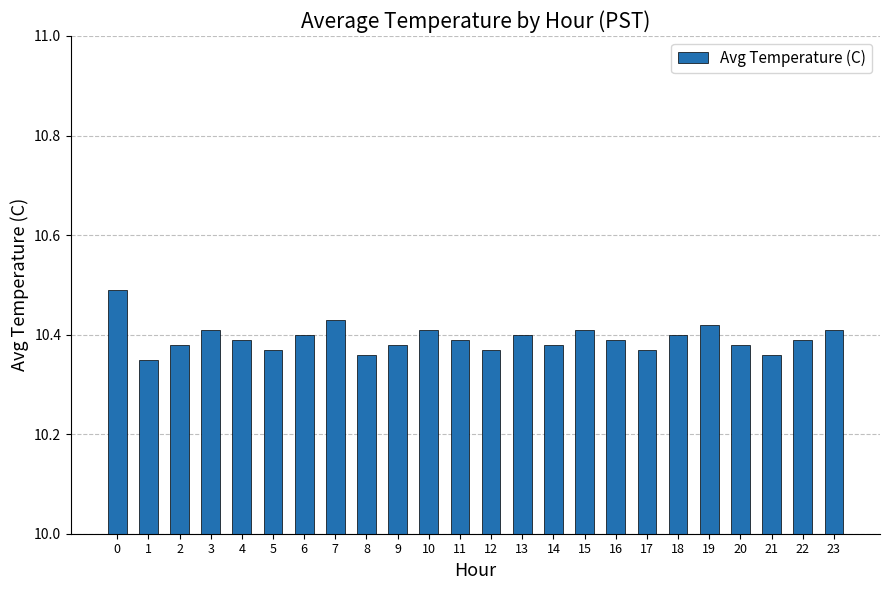

Between 11 and 8, which is larger?

11